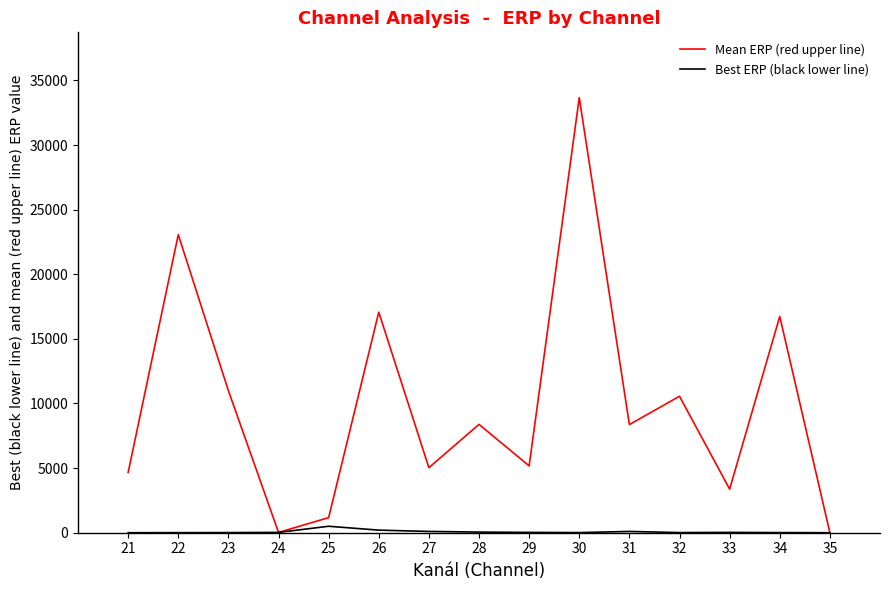

The Best ERP (black lower line) series shows 25.0 at 33. True or false?

True